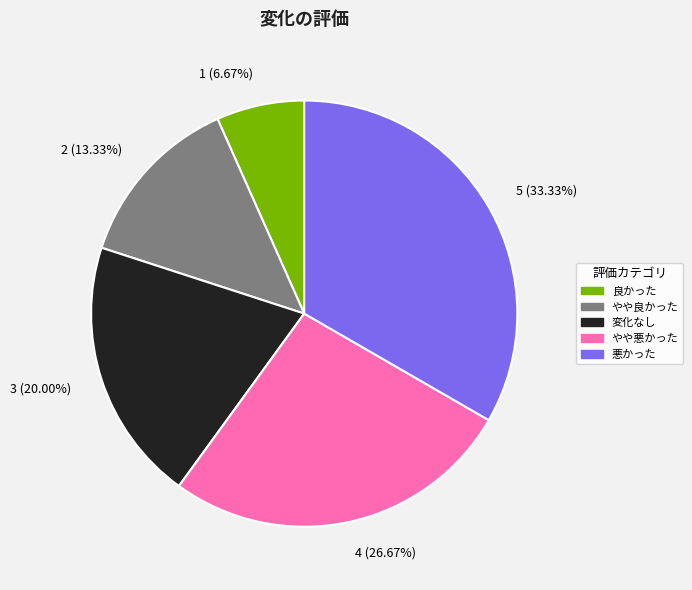

Rank the categories by value from highest to lowest.

5 (33.33%), 4 (26.67%), 3 (20.00%), 2 (13.33%), 1 (6.67%)